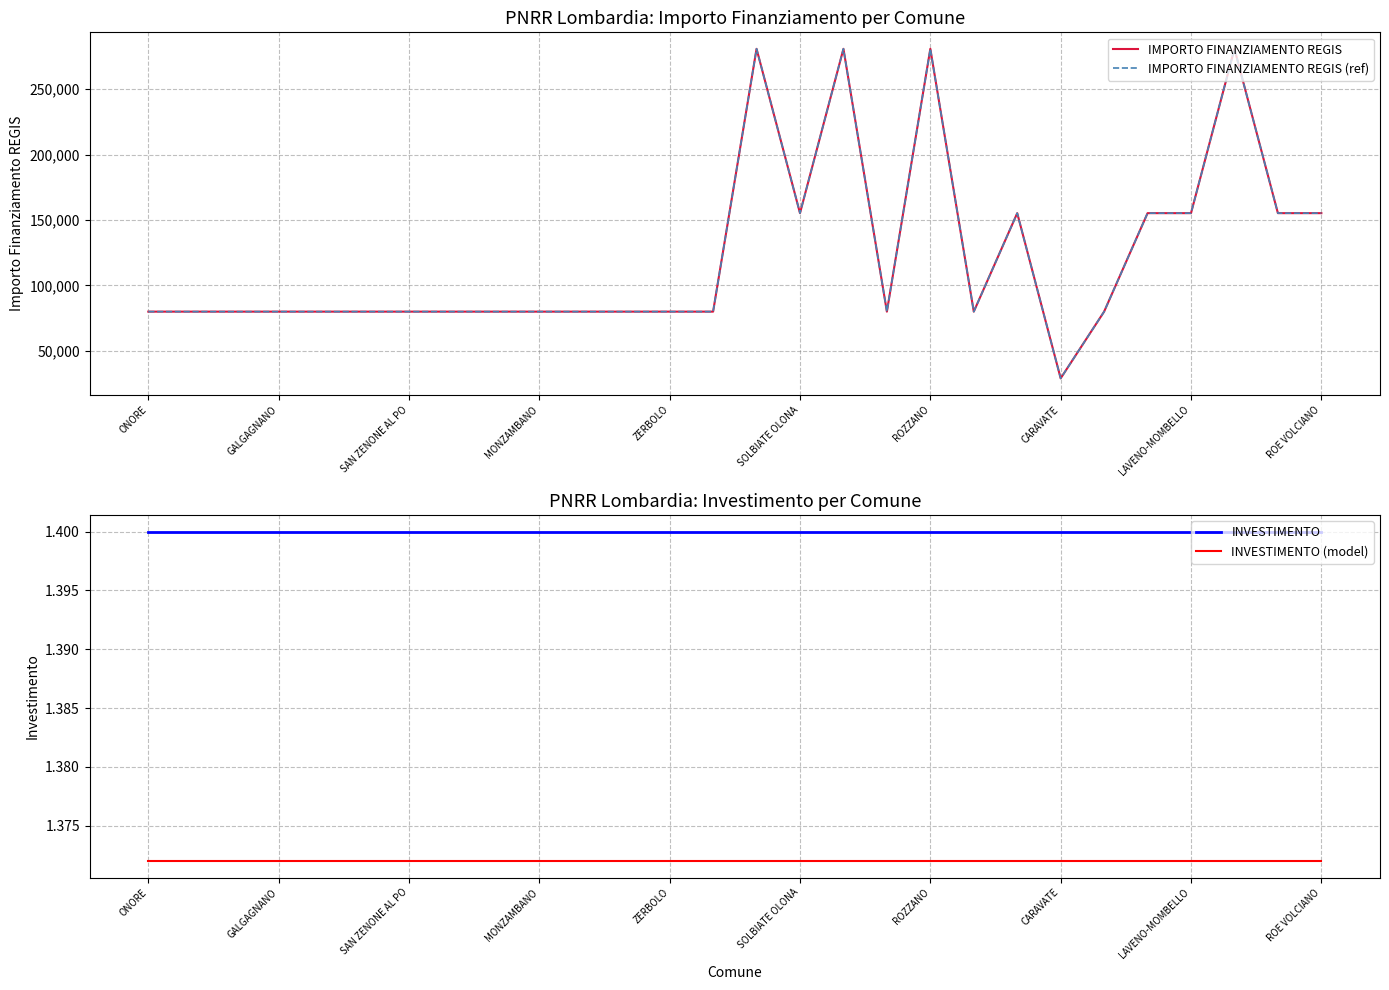

What is the value of the IMPORTO FINANZIAMENTO REGIS point at the 28th from the left?

155234.0